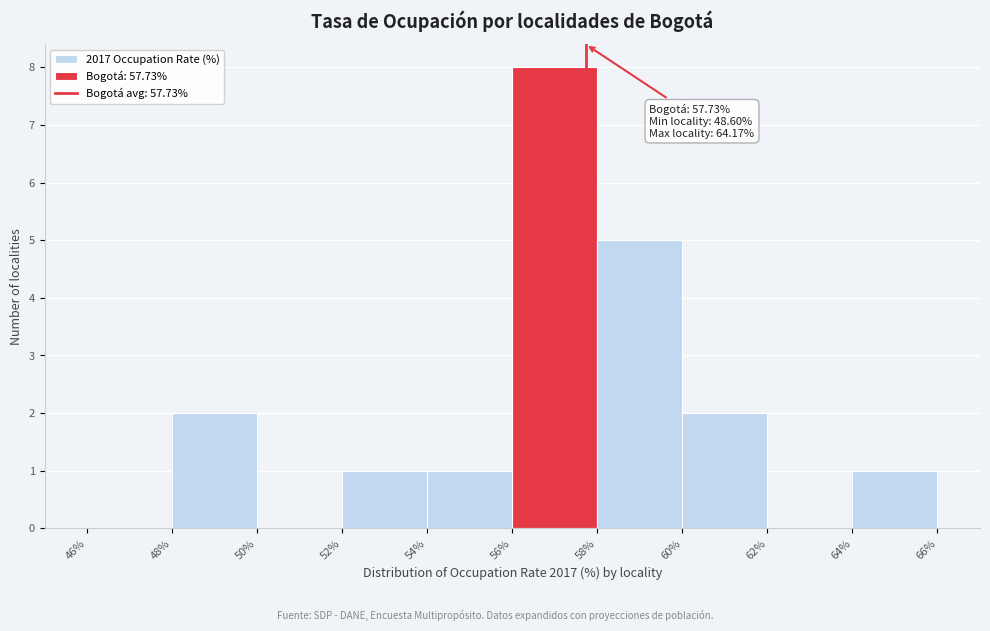

Which range on the x-axis has the tallest bar?

56% to 58%